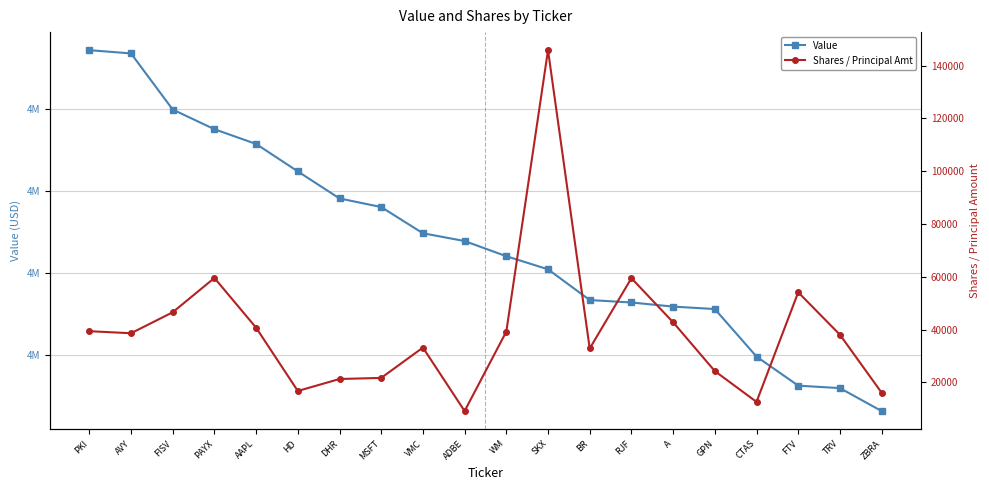

Rank the series by their average value, from lowest to highest.

Shares / Principal Amt, Value